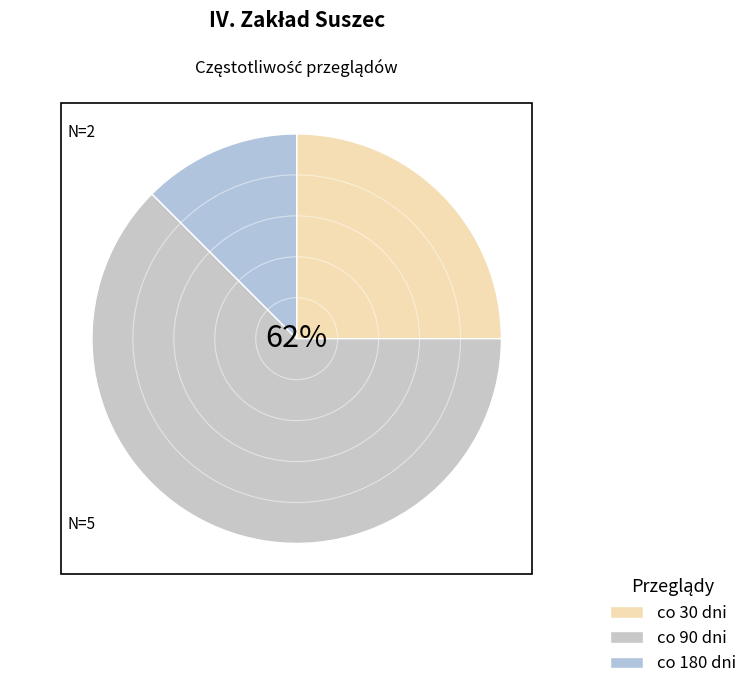

How many slices are in this pie chart?

3